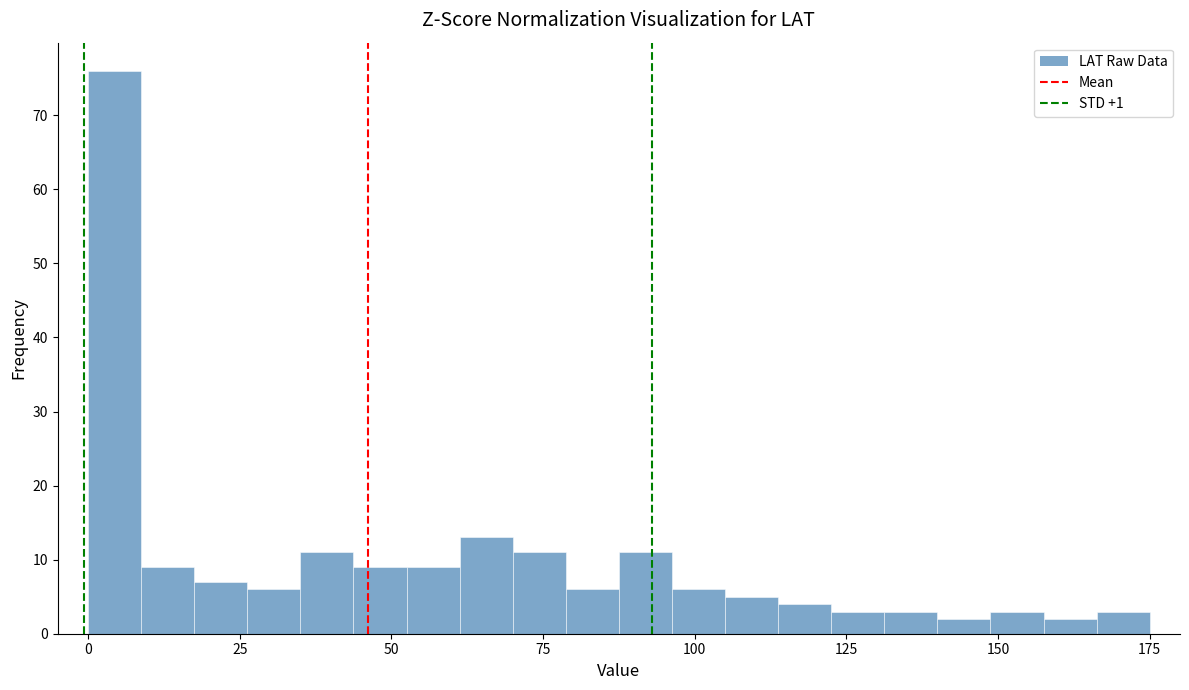

Around what value on the x-axis is the tallest bar? Give the approximate position of its centre, as read against the axis.

5